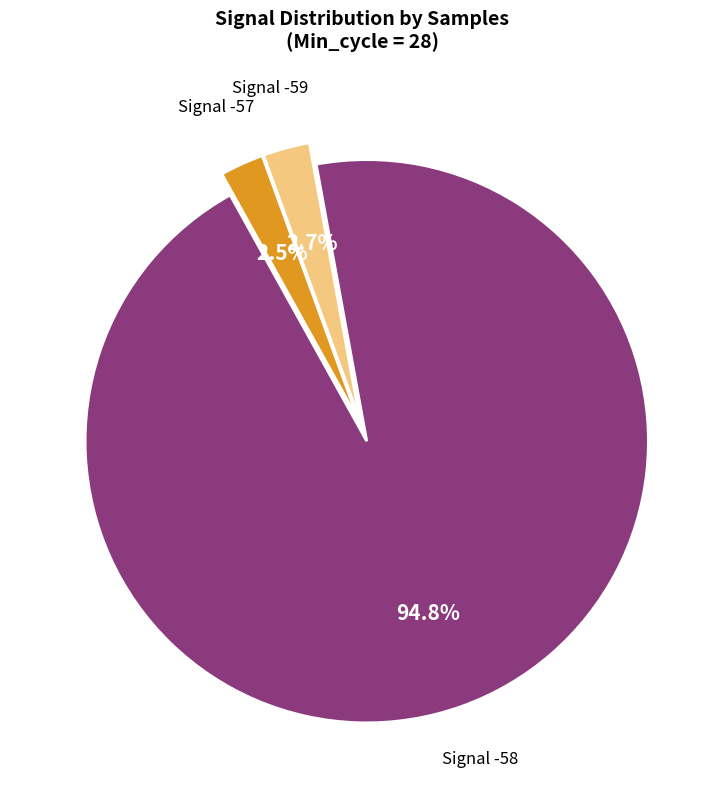

Is there any slice that represents more than half of the pie?

Yes